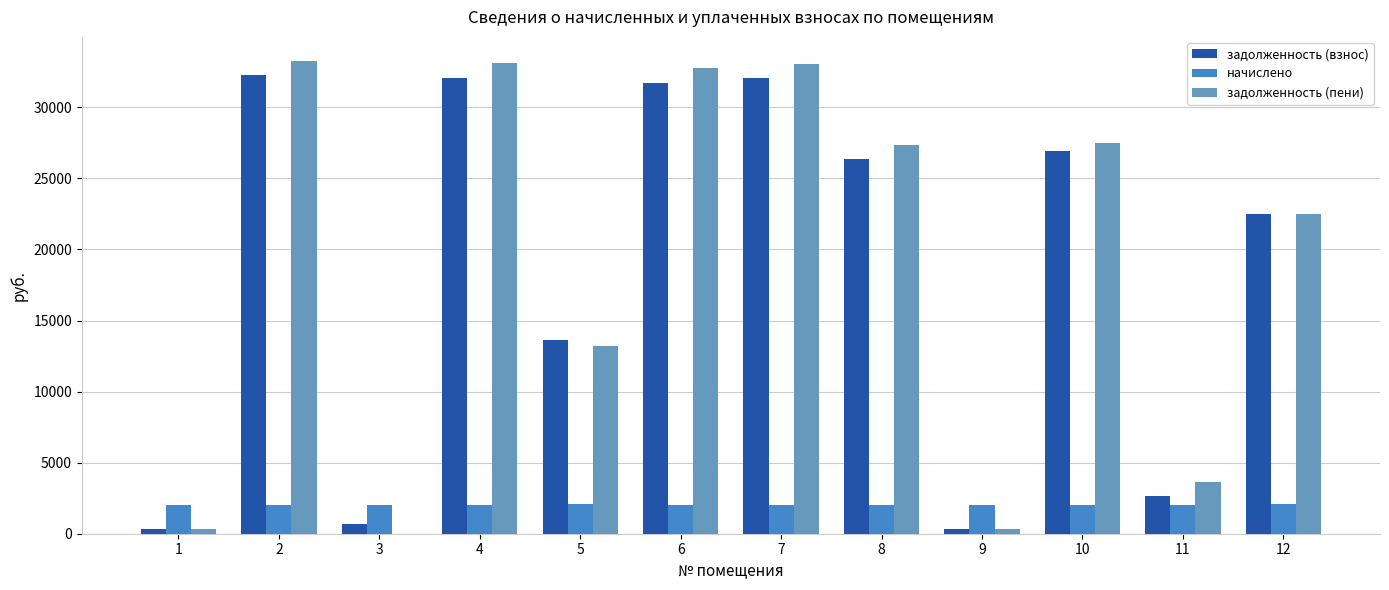

What is the total value across all series at 11?

8325.3